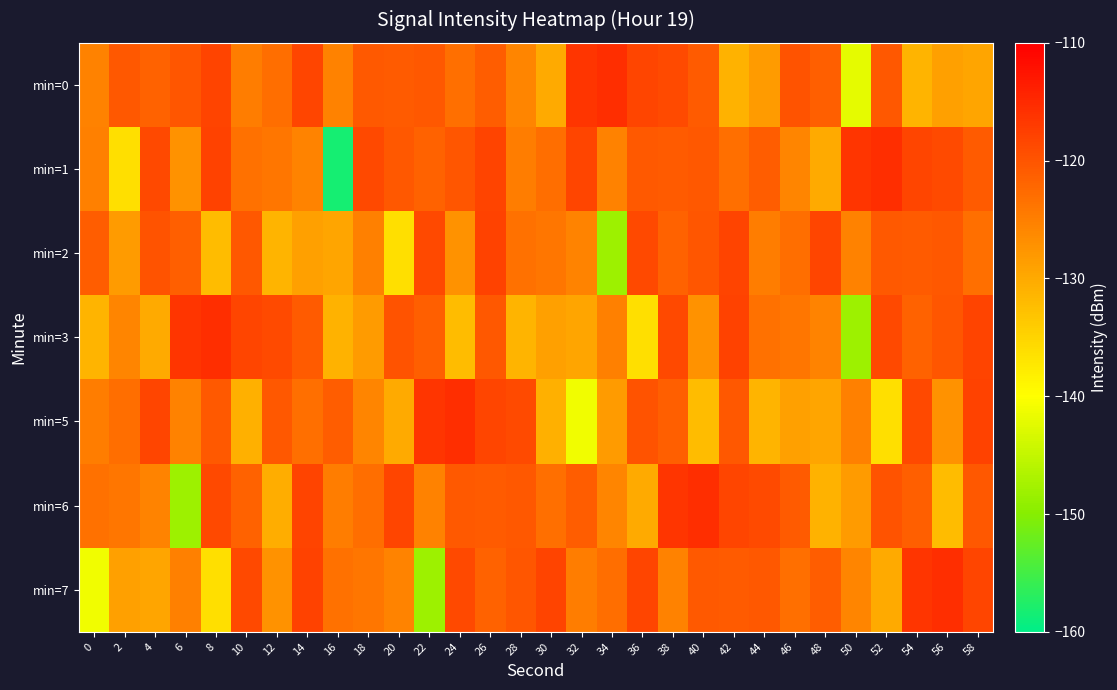

Rank the series by their maximum value, from highest to lowest.

min=0, min=1, min=3, min=5, min=6, min=7, min=2